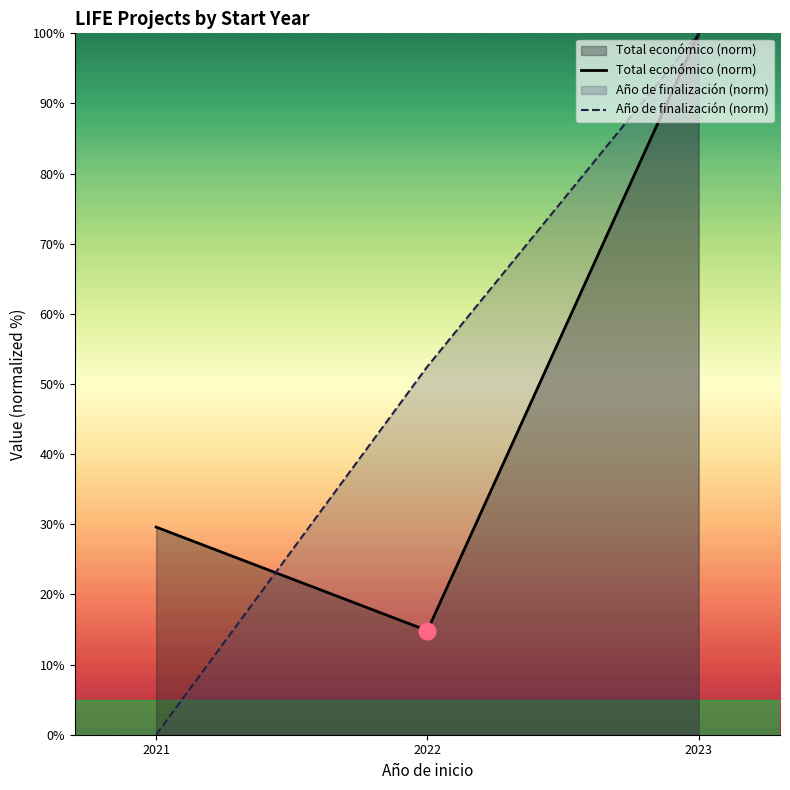

How many lines are shown in the chart?

2